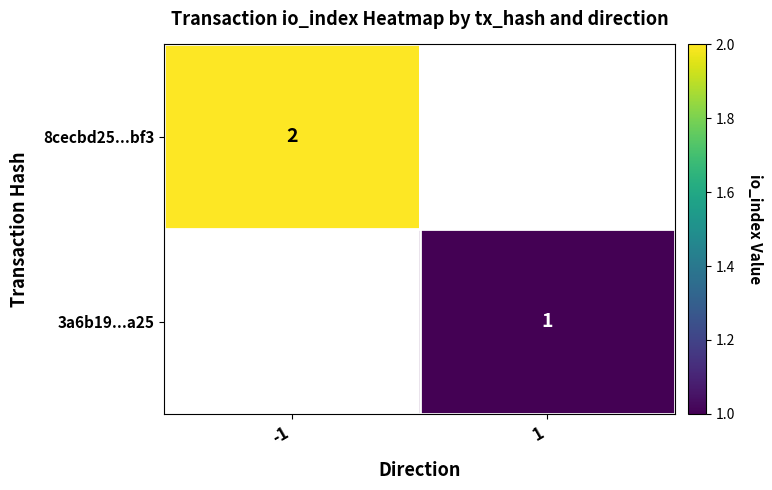

True or false: 8cecbd25...bf3 has a value of 2 at -1.

True